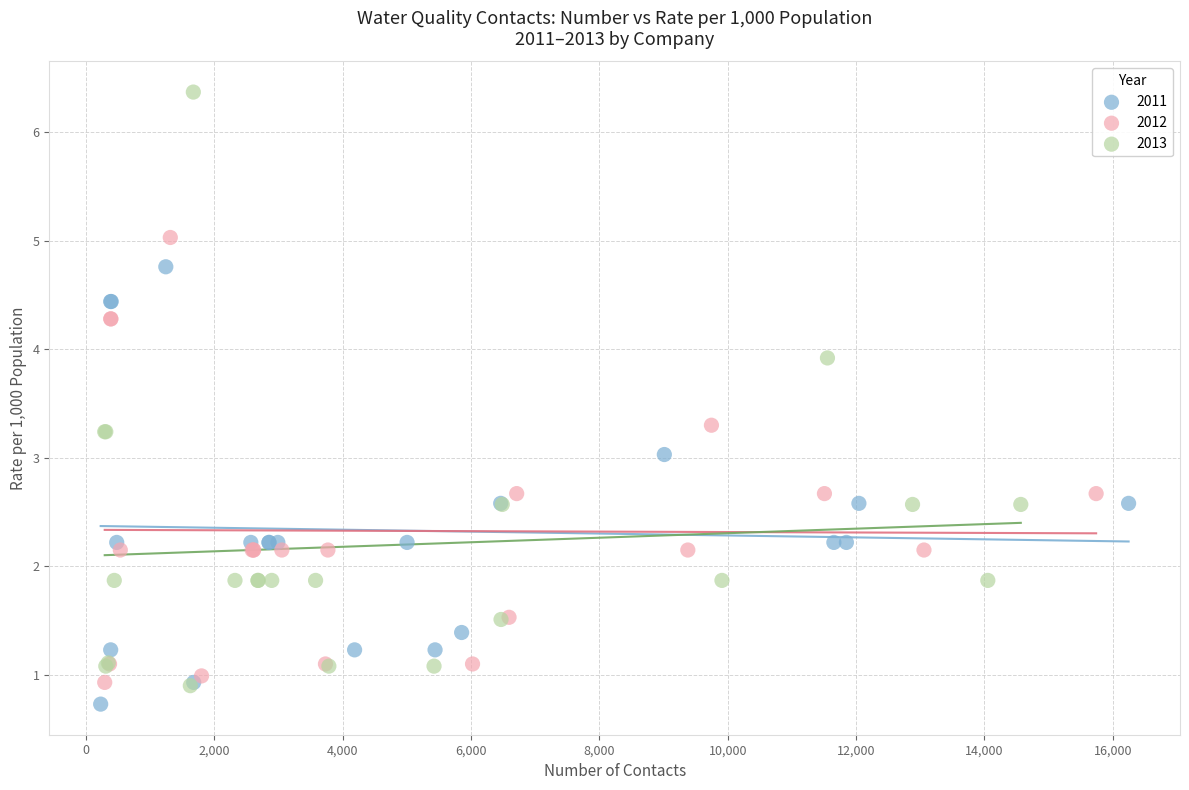

Which series contains the highest Y value?

2013